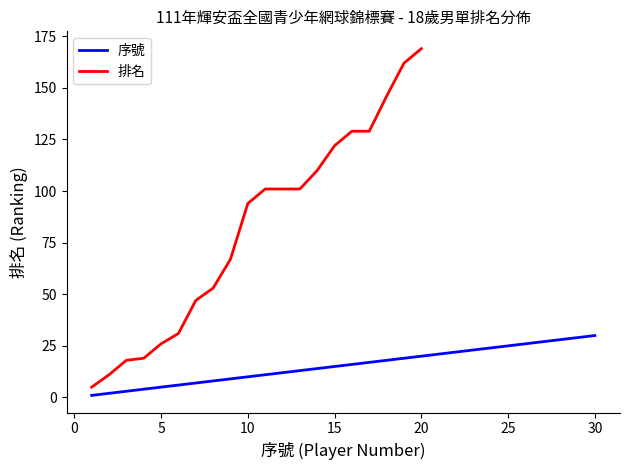

What is the change in value from 5 to 16?

+11